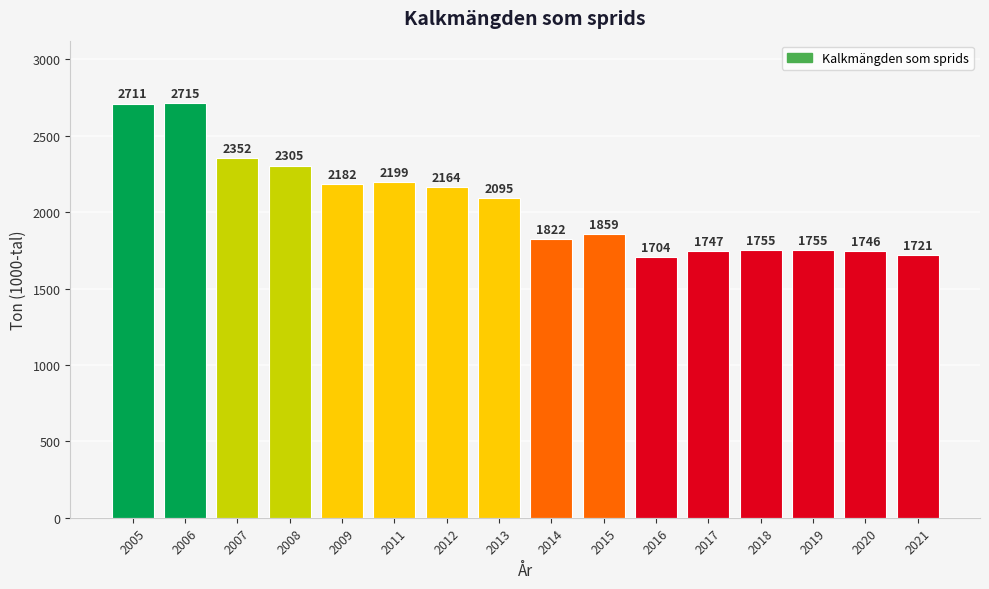

Is it true that the value at 2020 is 598?

False